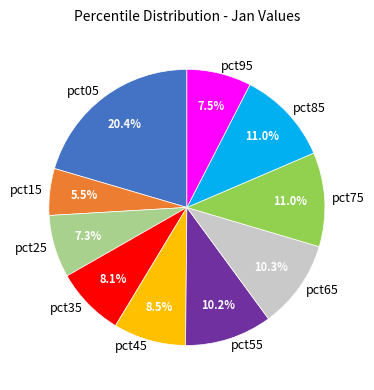

Between pct05 and pct25, which is larger?

pct05